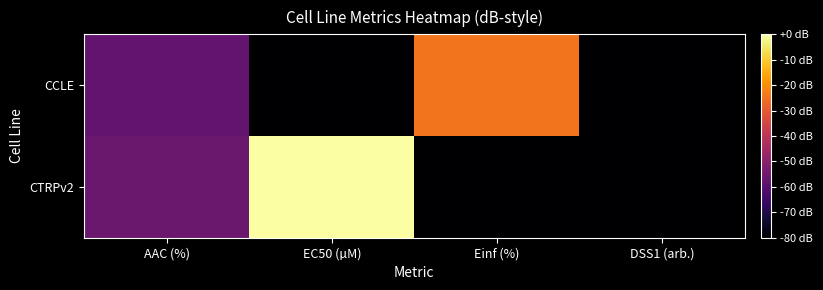

At which category does the chart reach its peak across all series?

EC50 (µM)